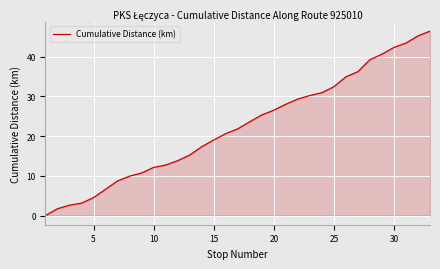

What is the difference between the maximum and minimum values?

46.4